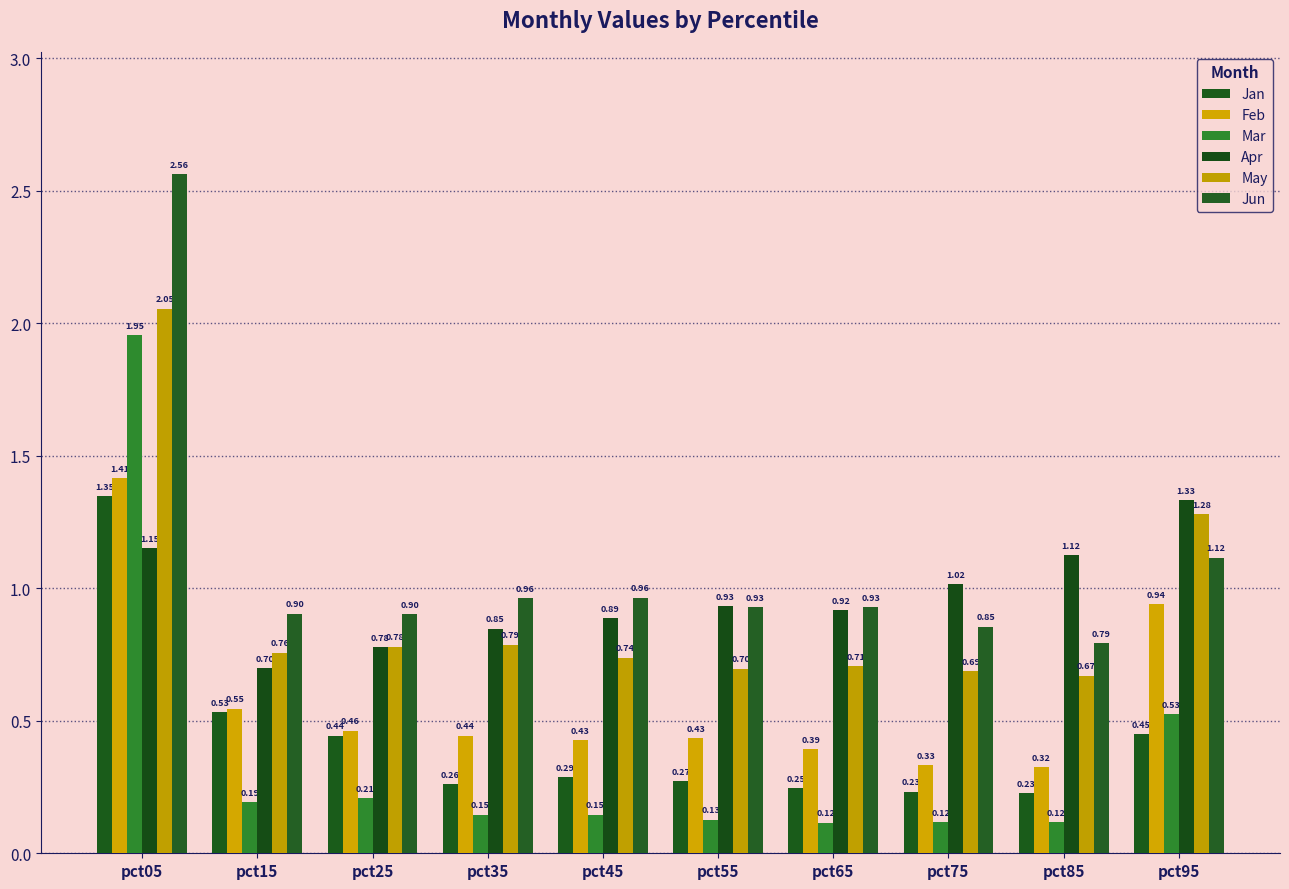

What is the value of the Apr bar at the 8th from the left?

1.0